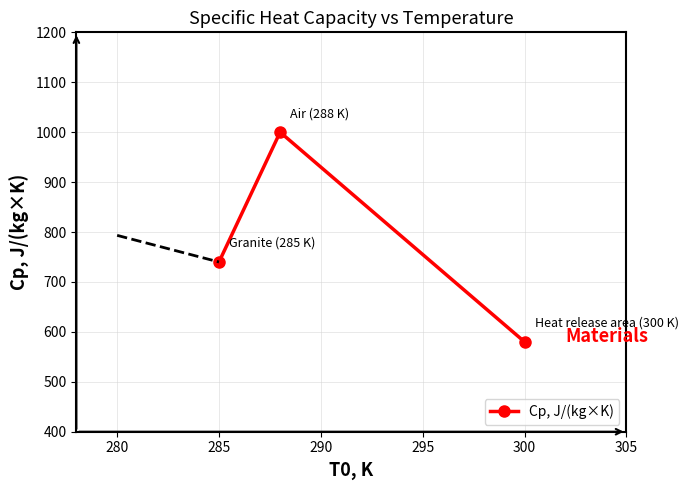

How many lines are shown in the chart?

1